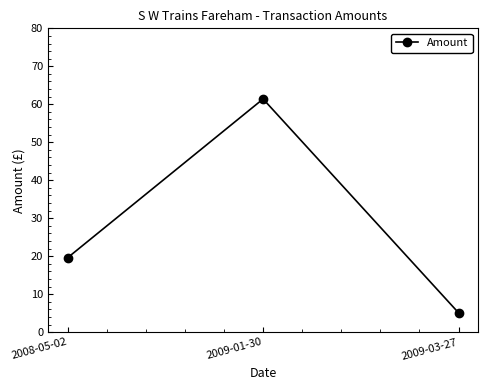

Reading left to right, what are all the values shown in this chart?

2008-05-02=19.6	2009-01-30=61.4	2009-03-27=5.1